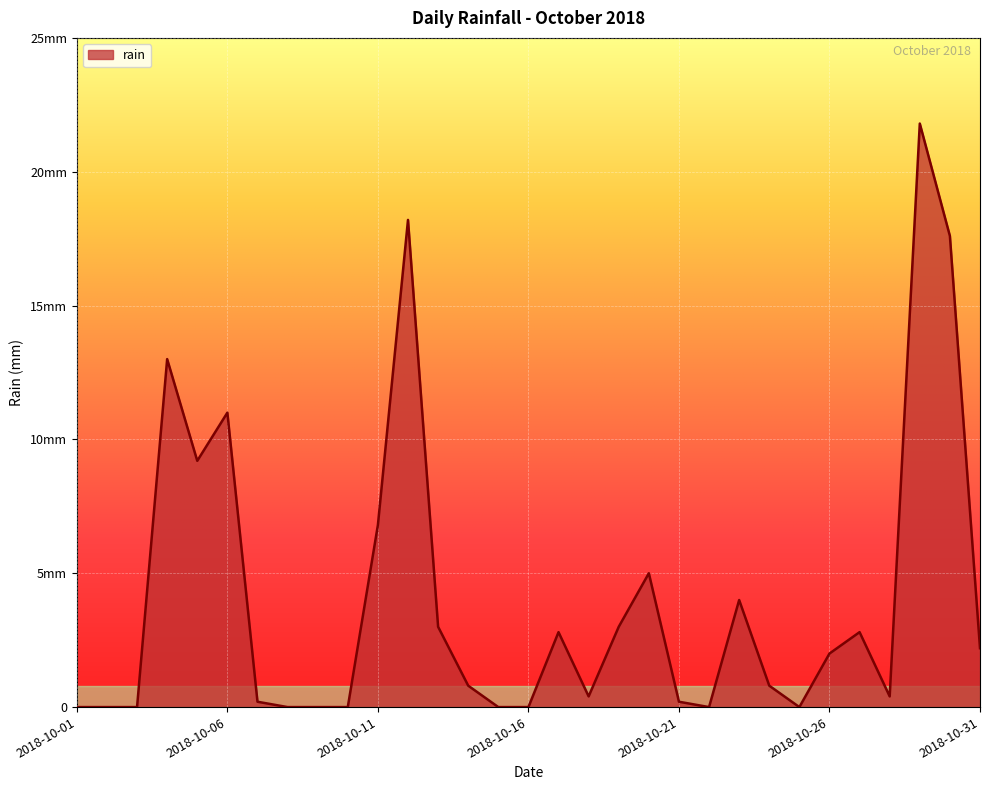

What is the difference between the maximum and minimum values?

21.8